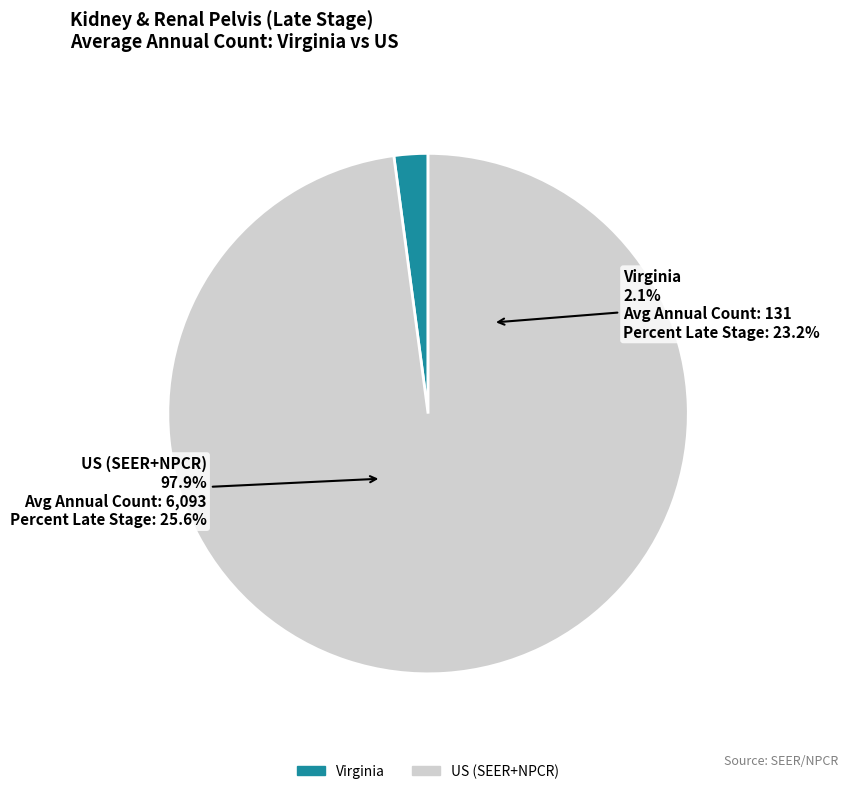

What percentage is the Virginia slice, to the nearest percent?

2%